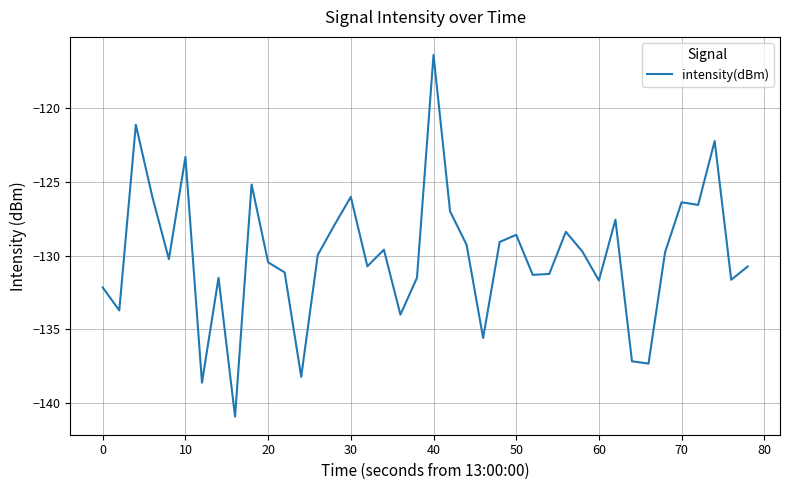

What is the difference between the maximum and minimum values?

24.5